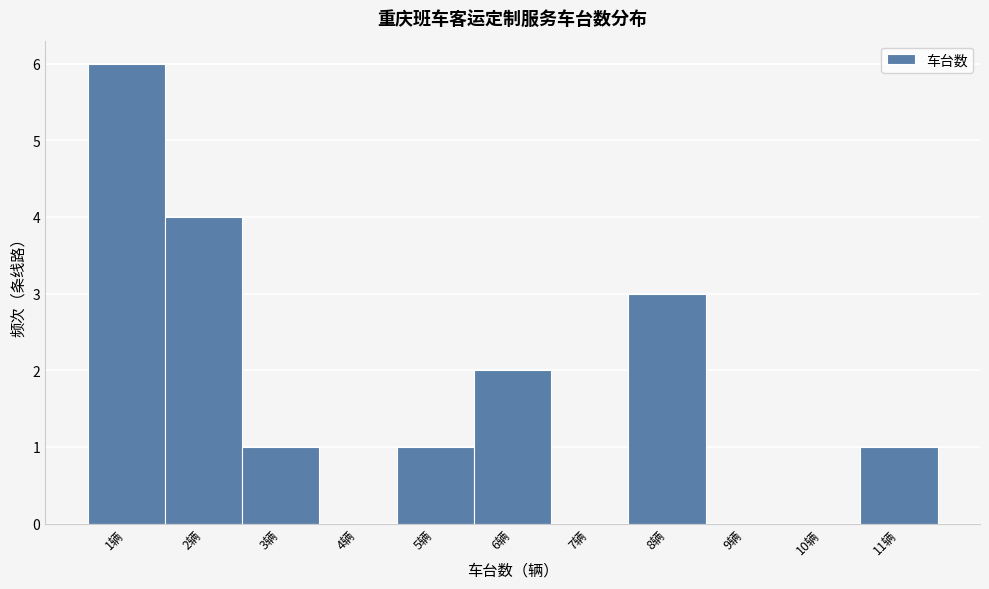

Over which range of the x-axis is the bar tallest?

0.5 to 1.5